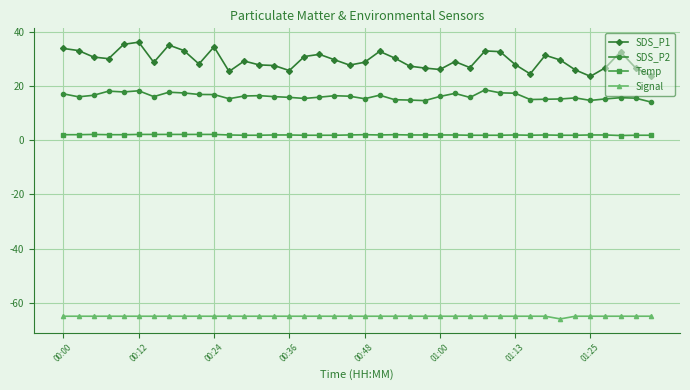

What is the minimum value shown in the chart?

-66.0